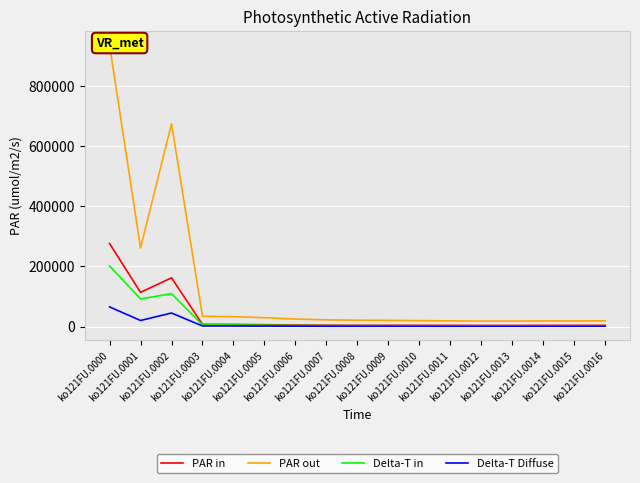

How many data points in PAR in are above 4582?

8